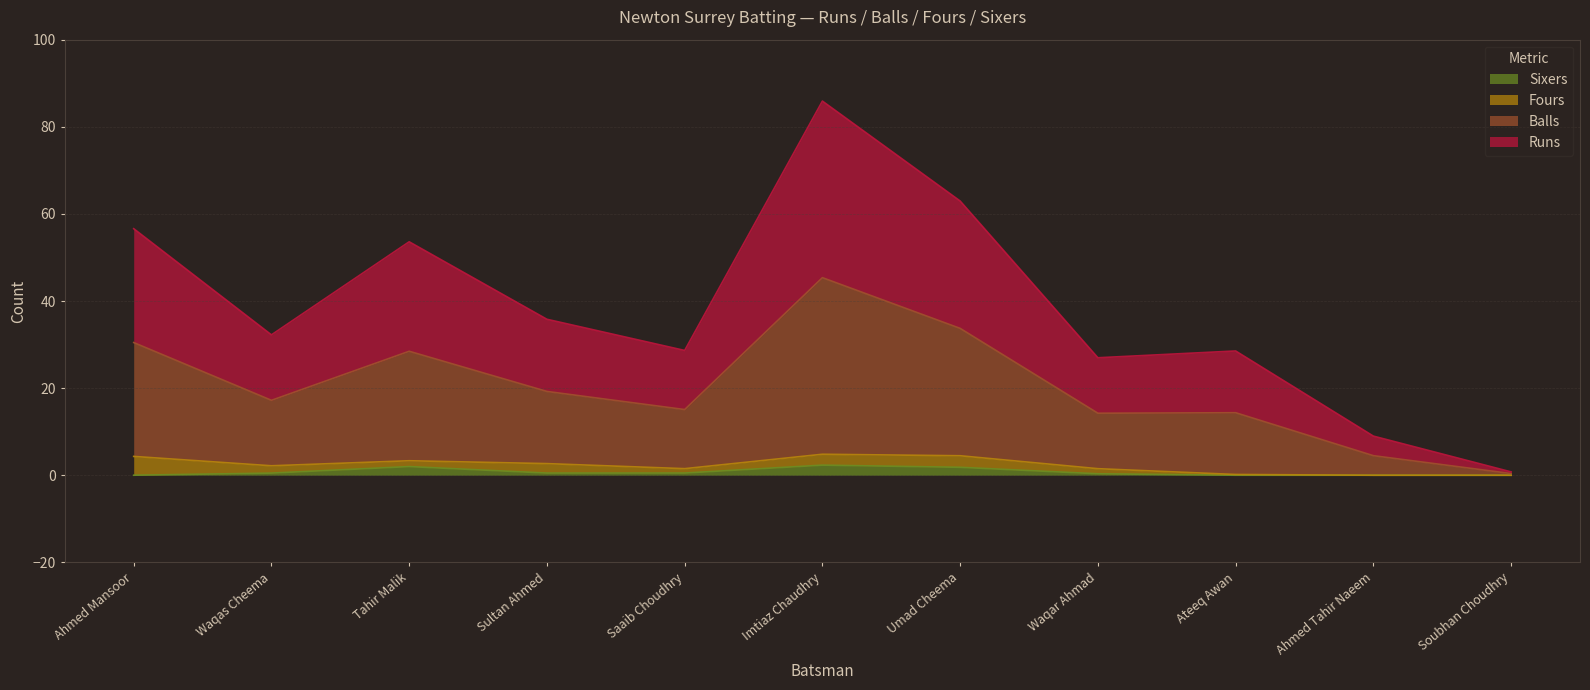

Does the chart display data point markers on the line(s)?

No